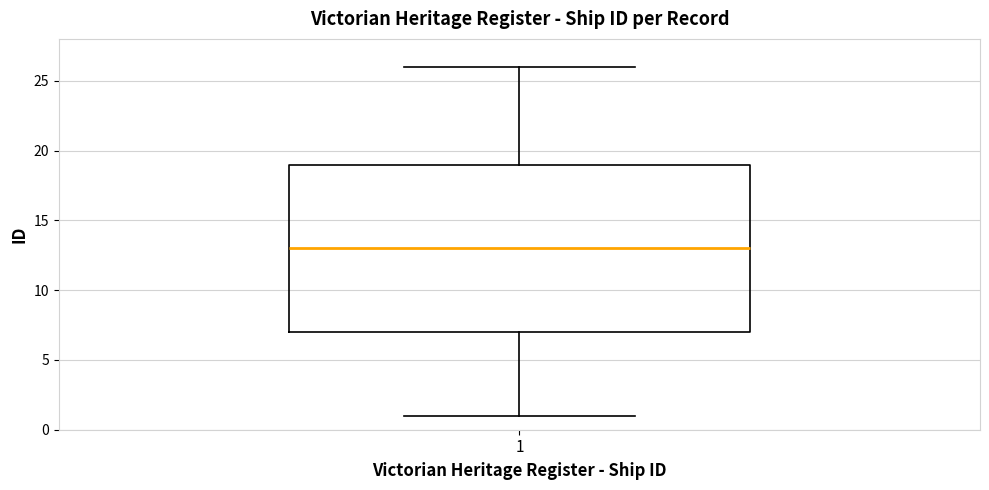

Transcribe this box plot: give where the median line is, the range the box spans, and where the two whiskers end, as read against the y-axis. The values are not printed on the chart, so give them approximately, as read against the axis.

median 13, box 7 to 19, whiskers 1 to 26